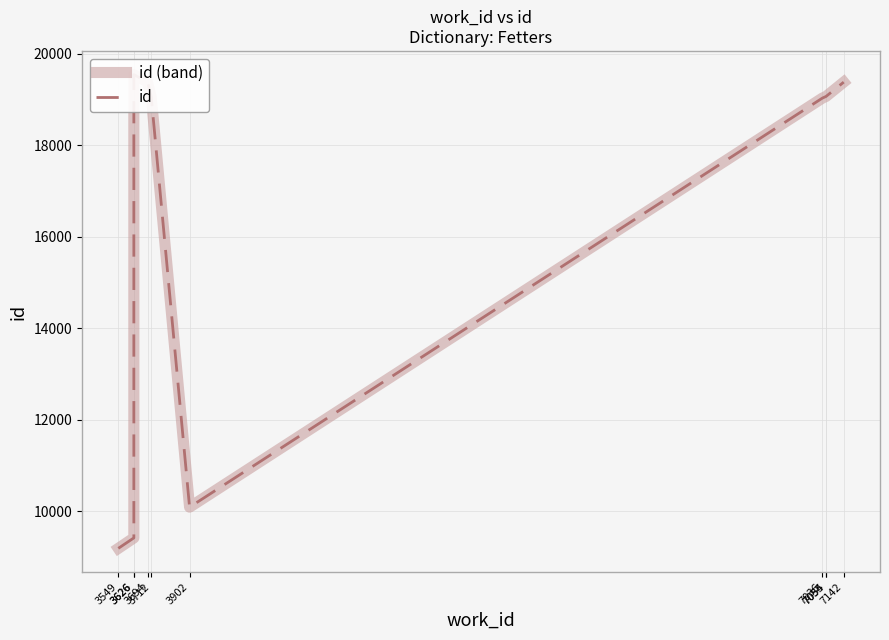

Which has a higher value, 7055 or 3626?

3626